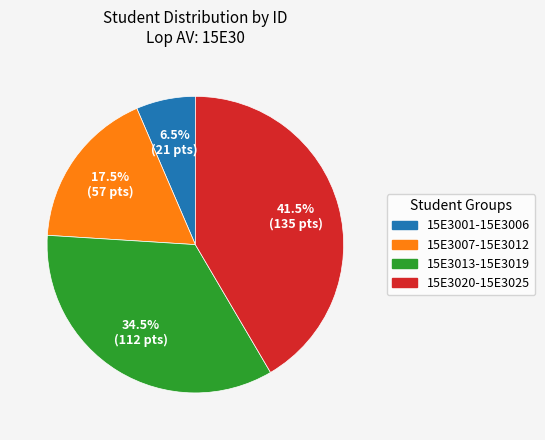

Is there any slice that represents more than half of the pie?

No